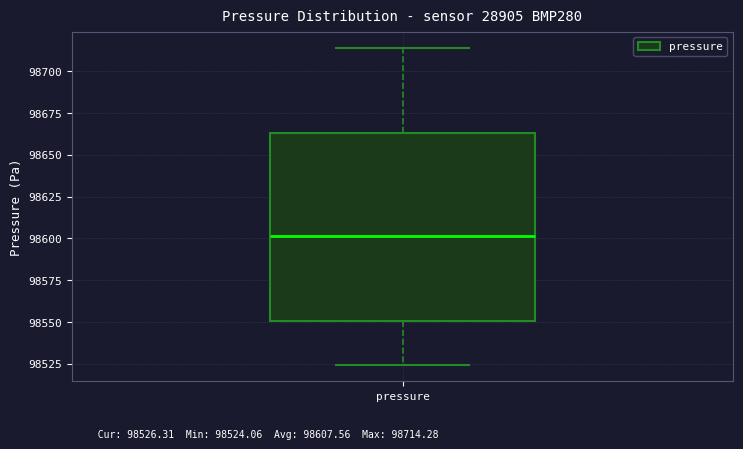

Where is the upper edge of the box for pressure on the y-axis? The values are not printed on the chart, so give them approximately, as read against the axis.

98665